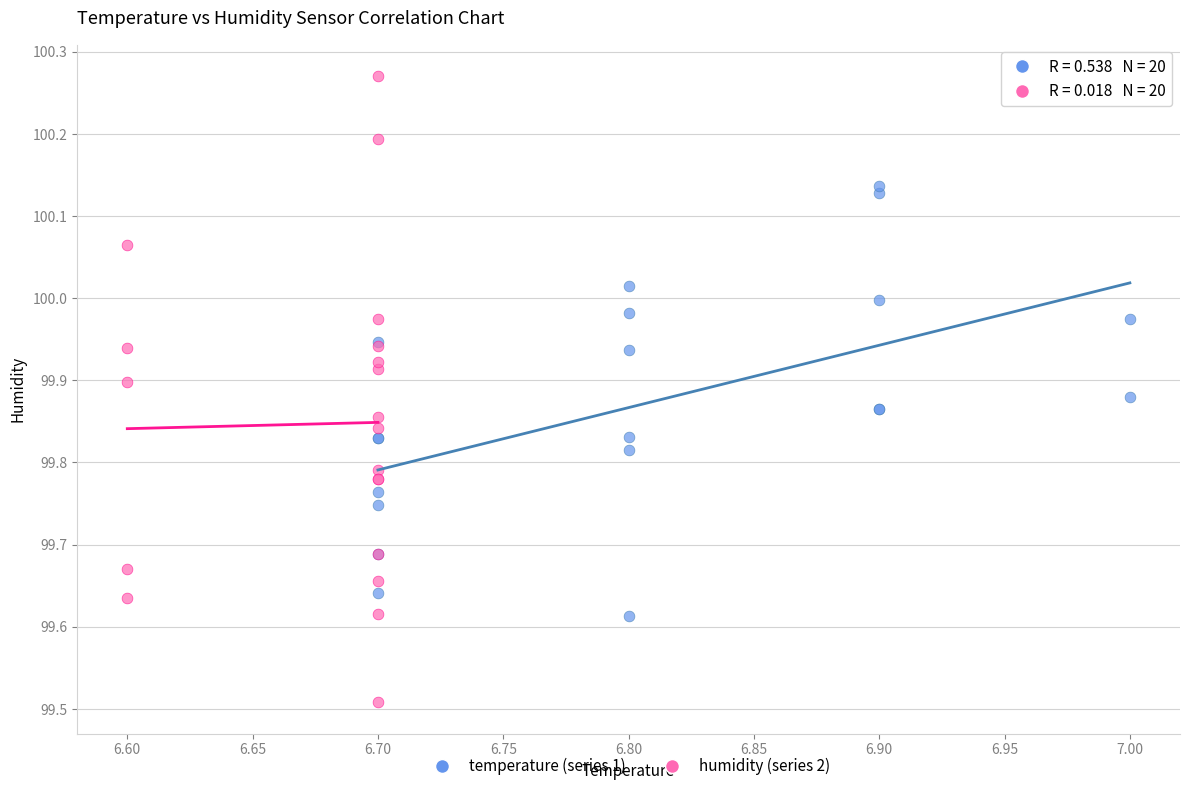

Which series contains the highest Y value?

humidity (series 2)